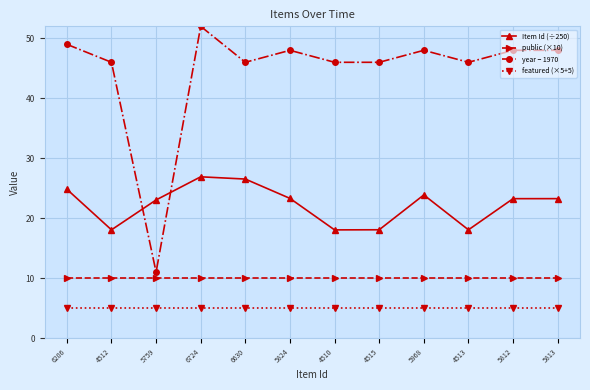

Is this an area chart (filled region under the line)?

No